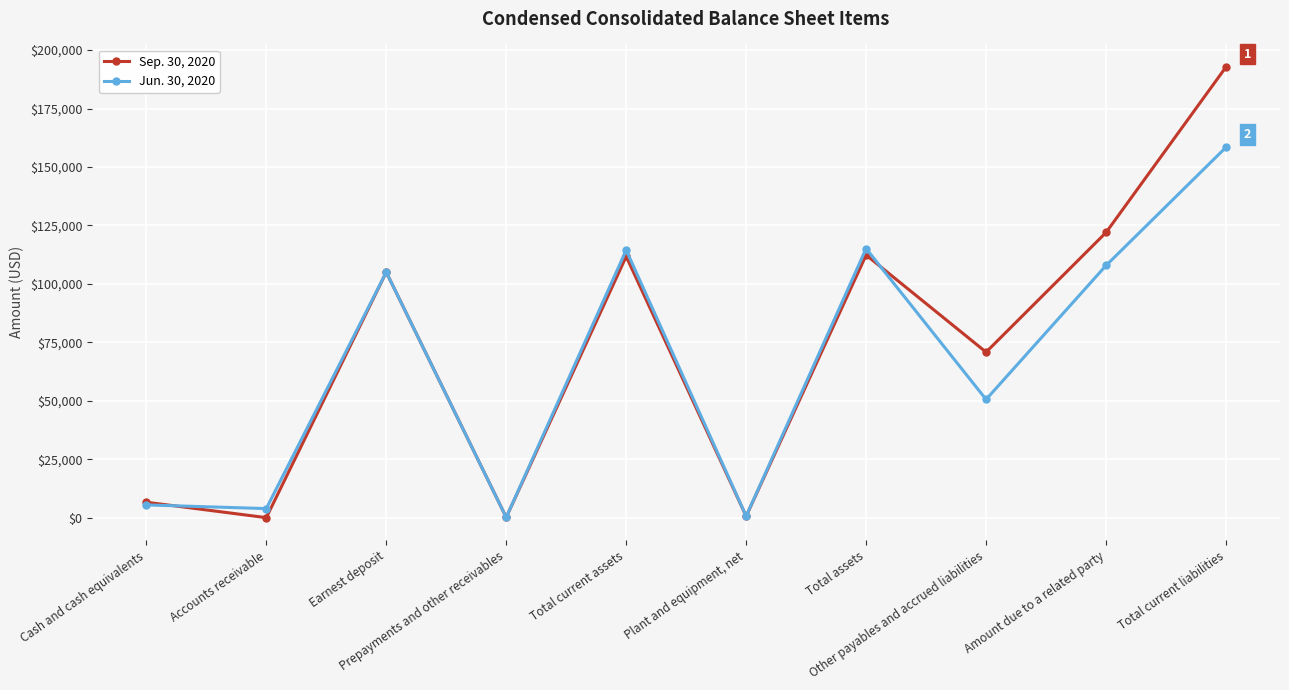

At how many categories does at least one series exceed 57697?

6